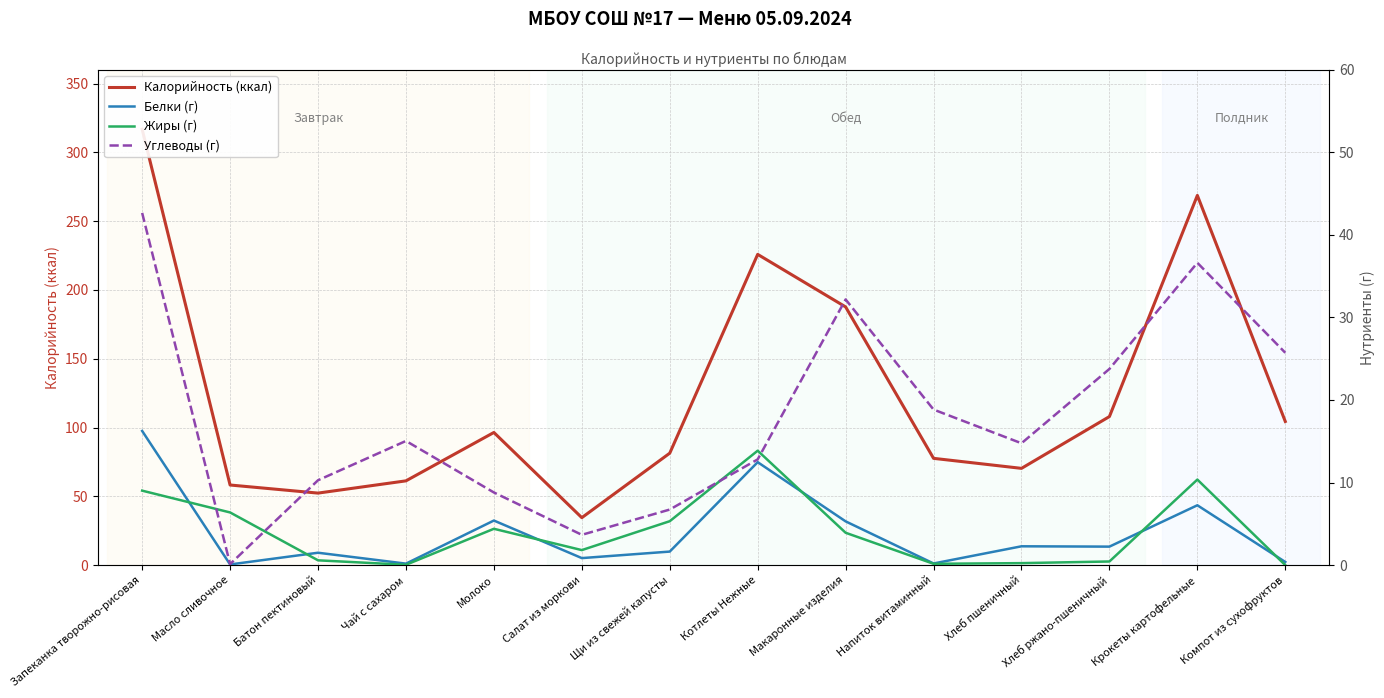

What is the spread (max minus min) of values at Салат из моркови?

33.6